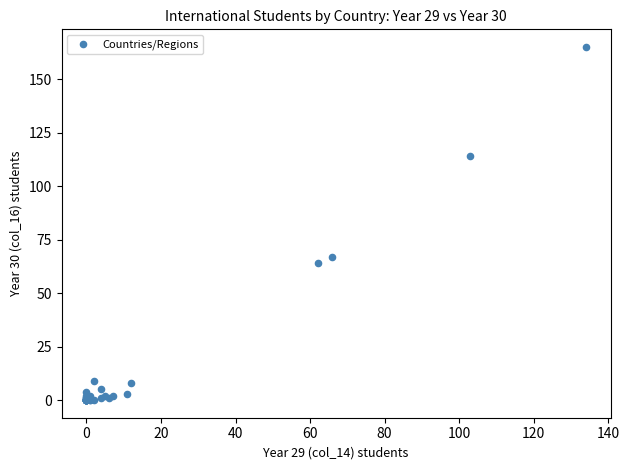

What Y value in the scatter plot is closest to 82?

67